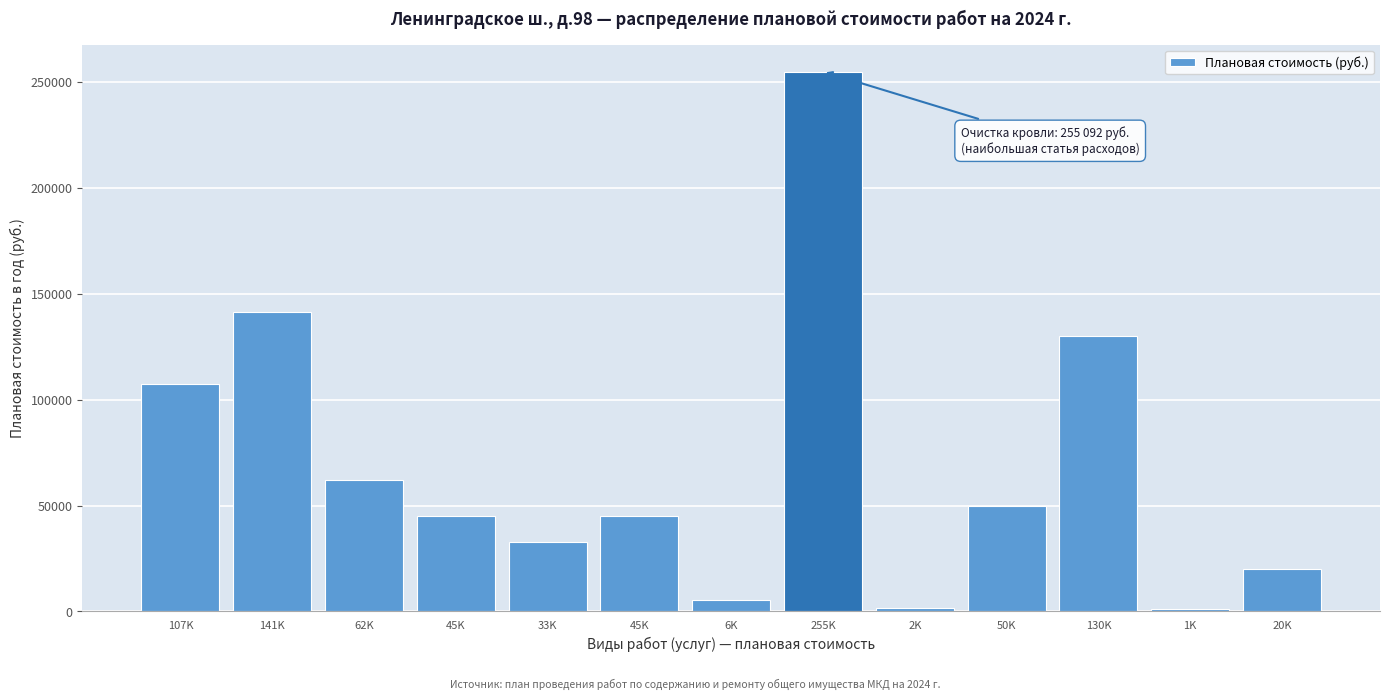

How many data points are above 45298?

7